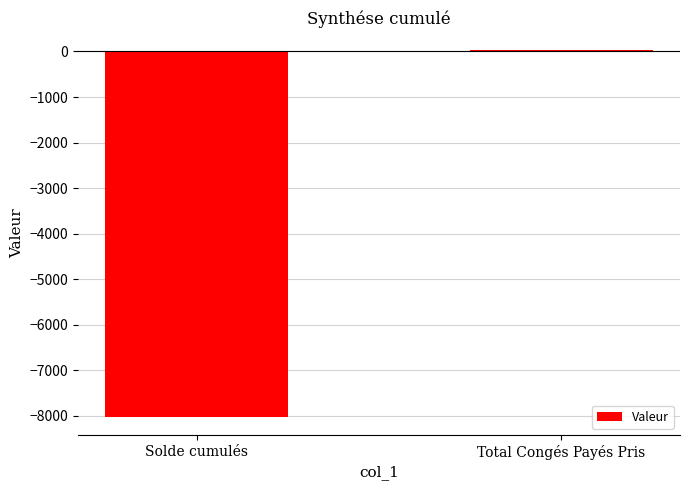

Reading left to right, list all the values displayed in this chart.

-8014.3	29.0